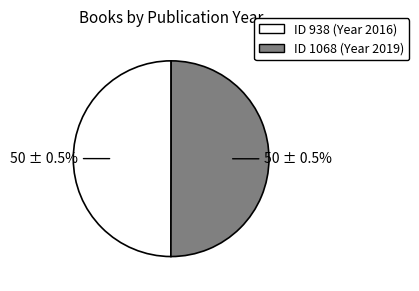

Rank the categories by value from highest to lowest.

1068, 938